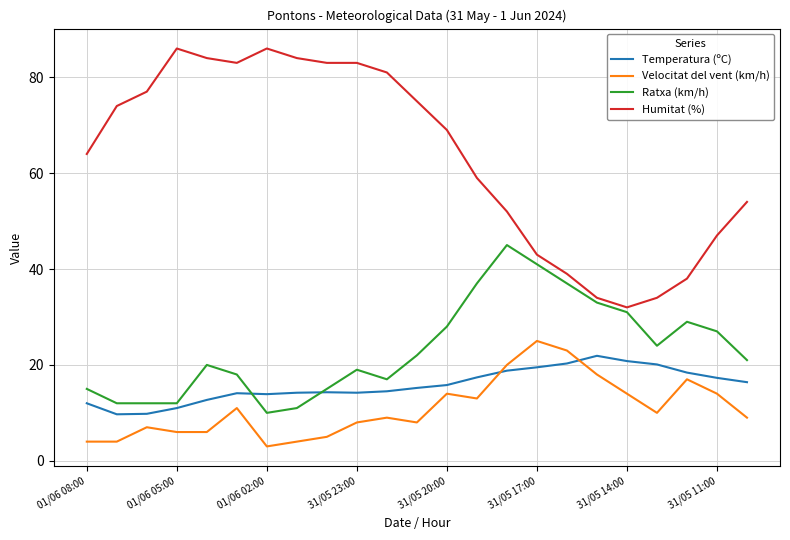

What is the sum of all Ratxa (km/h) values?

536.0